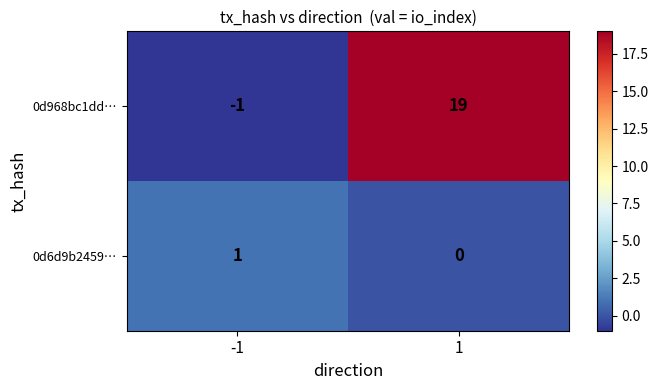

The 0d968bc1dd… series shows -1 at -1. True or false?

True